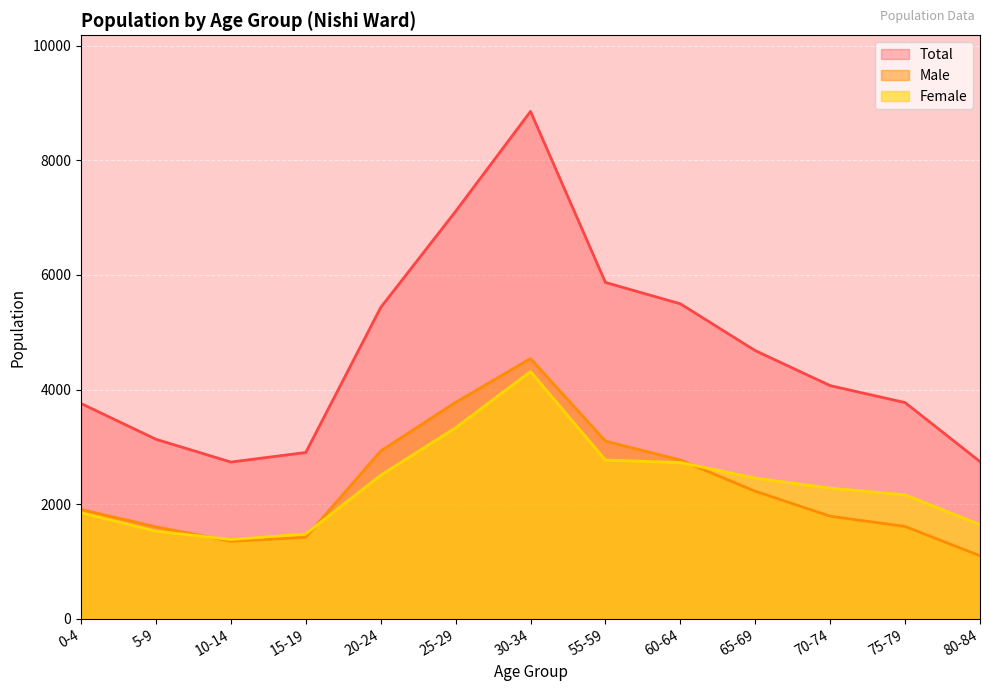

Between 70-74 and 5-9, which is larger?

70-74